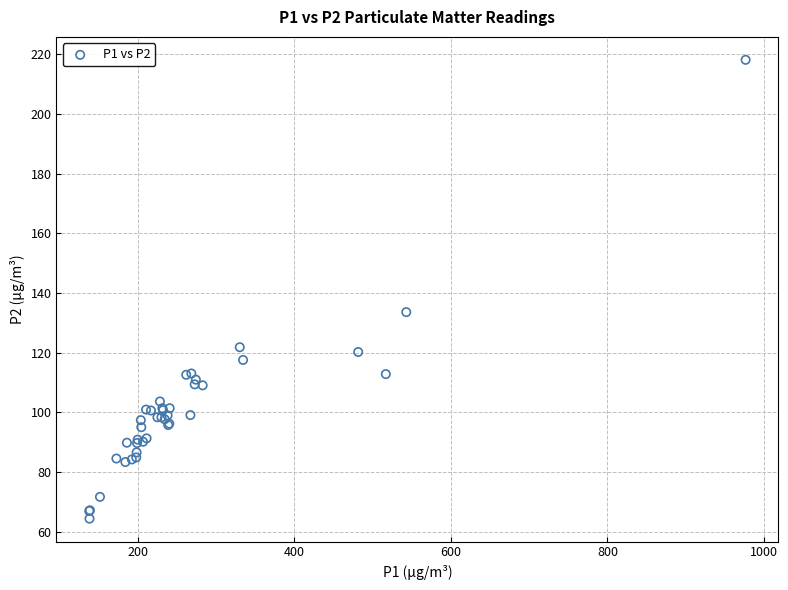

What Y value in the scatter plot is closest to 141?

133.6